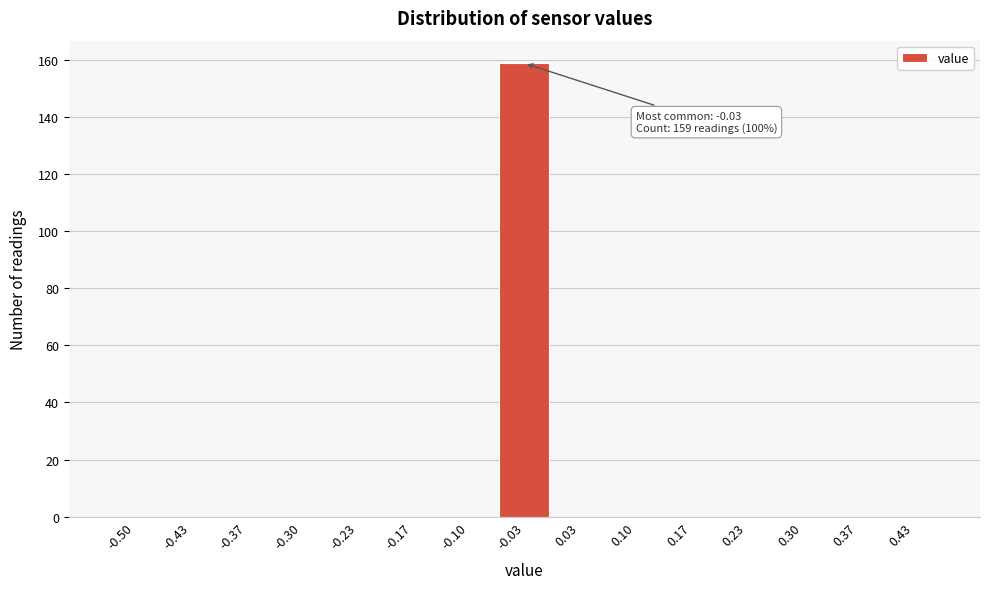

Reading right to left, transcribe all the data shown in this chart.

0.43=0	0.37=0	0.30=0	0.23=0	0.17=0	0.10=0	0.03=0	-0.03=159	-0.10=0	-0.17=0	-0.23=0	-0.30=0	-0.37=0	-0.43=0	-0.50=0